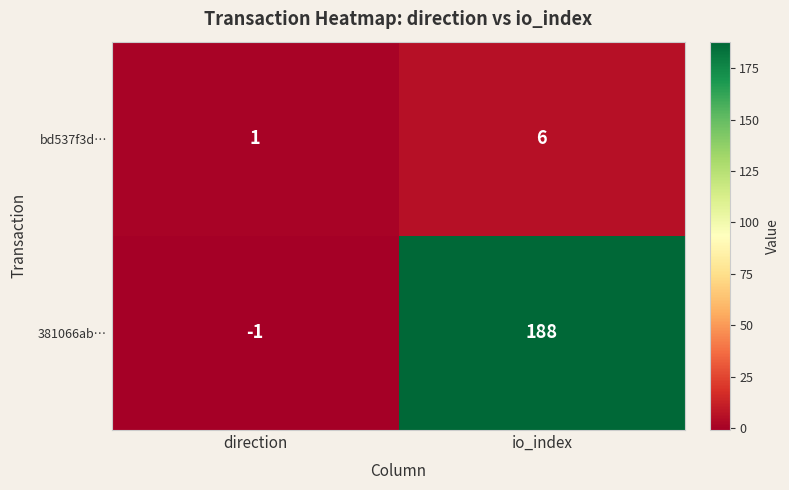

List the series in order of their peak value, highest first.

381066ab…, bd537f3d…